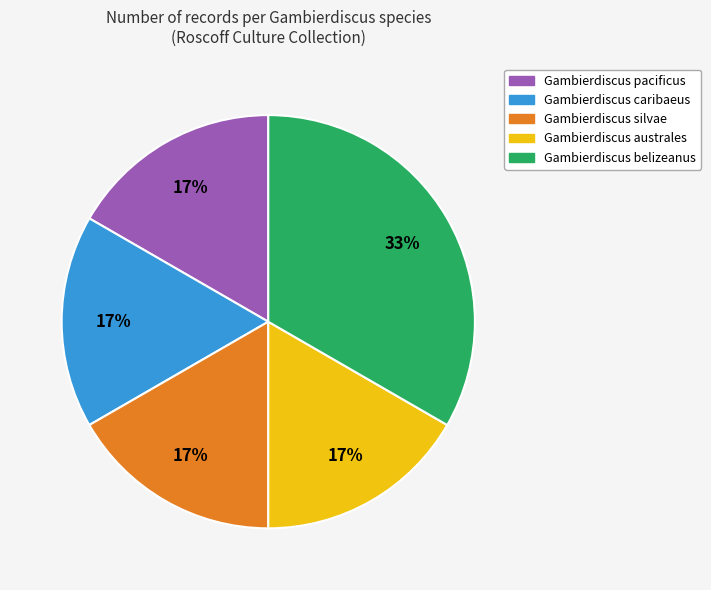

Does Gambierdiscus pacificus represent more than half of the total?

No